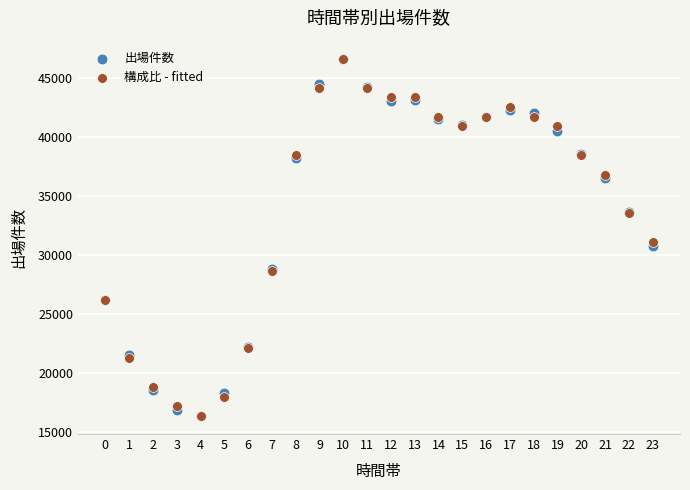

Which series has the largest Y range (max minus min)?

構成比 - fitted